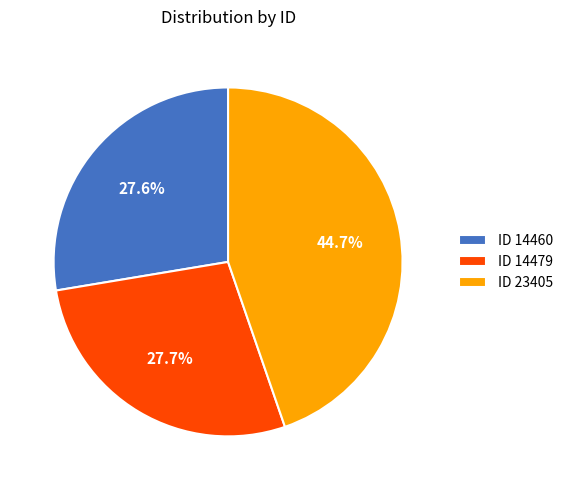

Is there any slice that represents more than half of the pie?

No